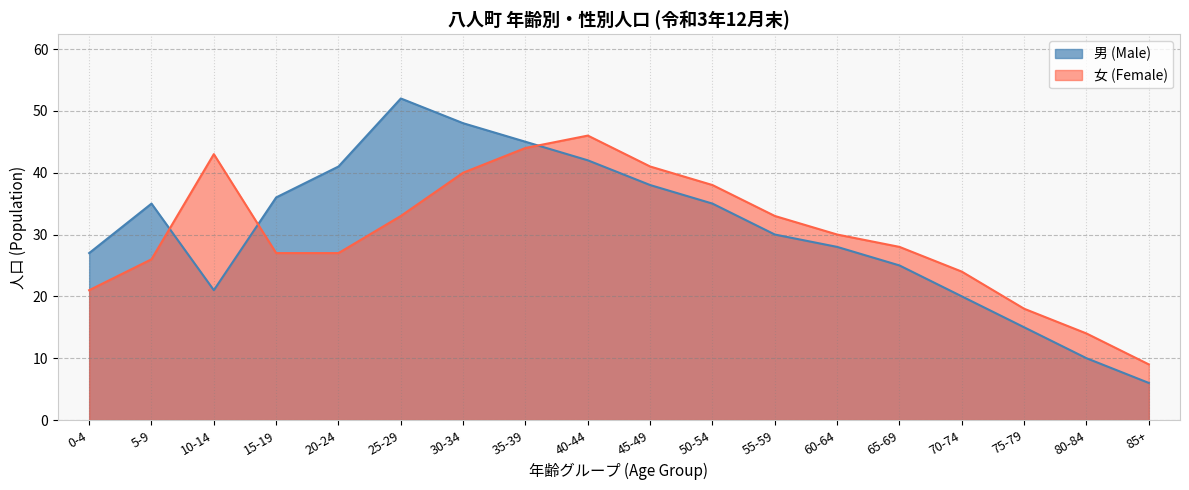

True or false: 男 (Male) has a value of 42 at 40-44.

True